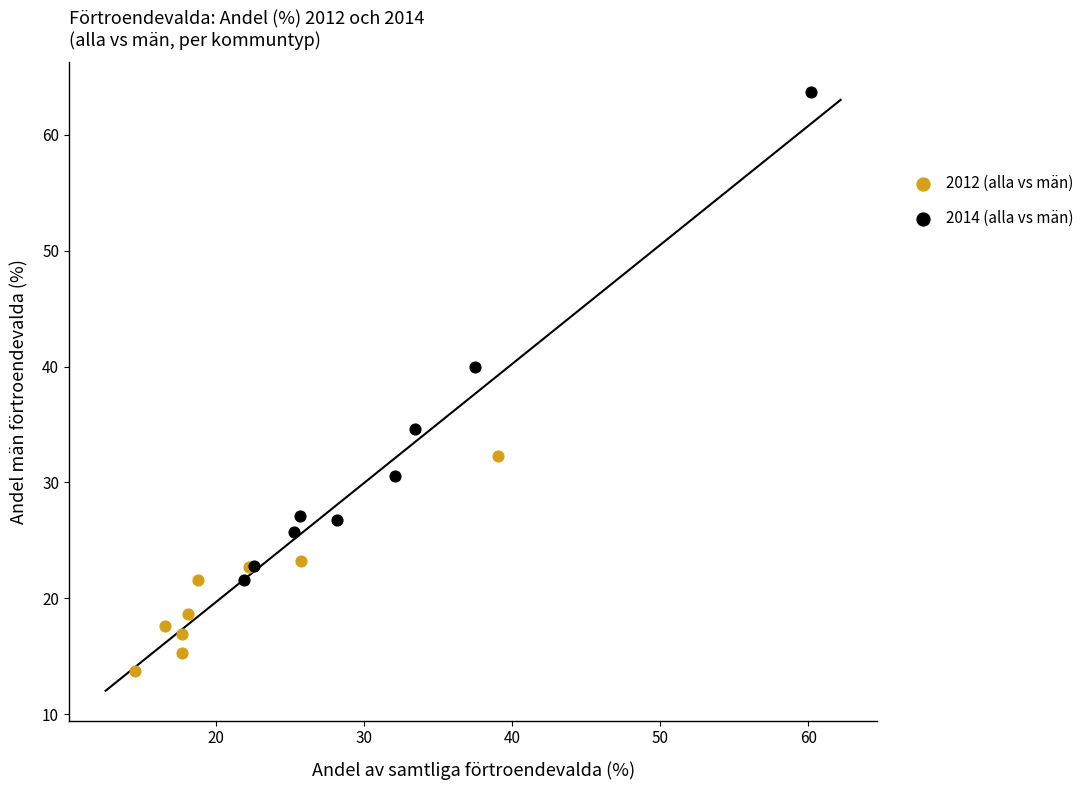

Which series has the largest Y range (max minus min)?

2014 (alla vs män)